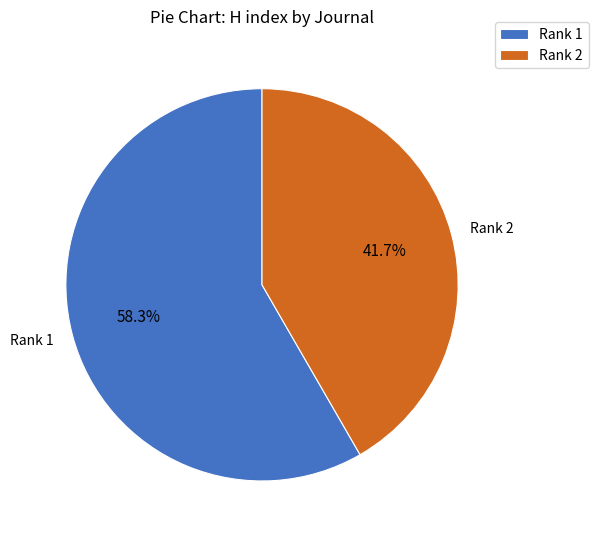

How many slices are in this pie chart?

2